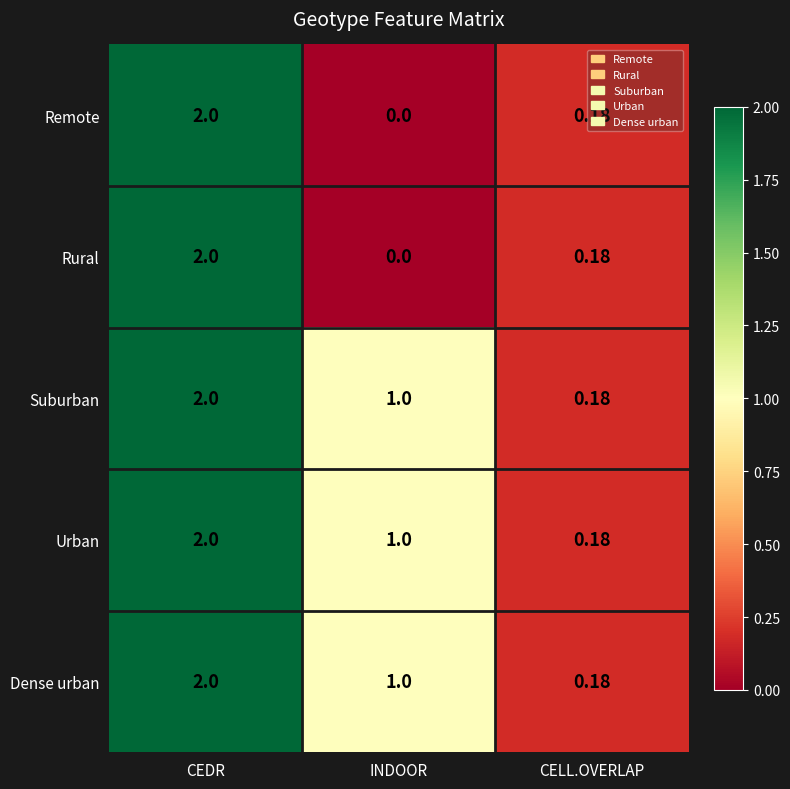

At which category is the sum across all series the highest?

CEDR